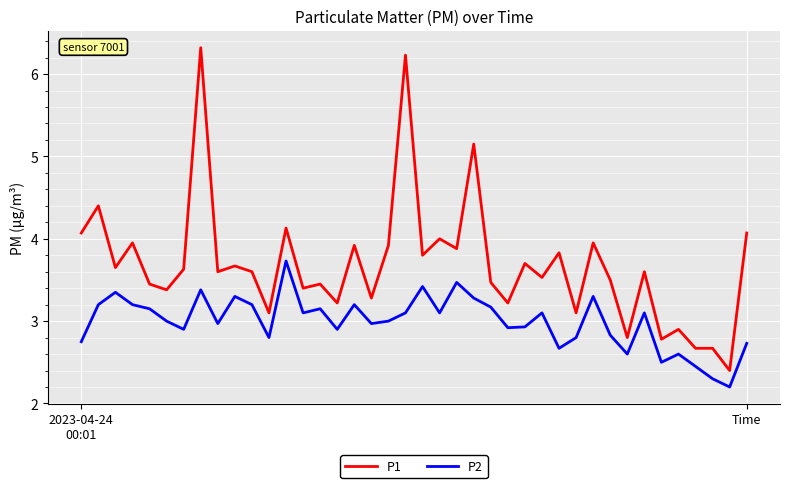

What is the difference between the second highest and minimum values in the P2 series?

1.3